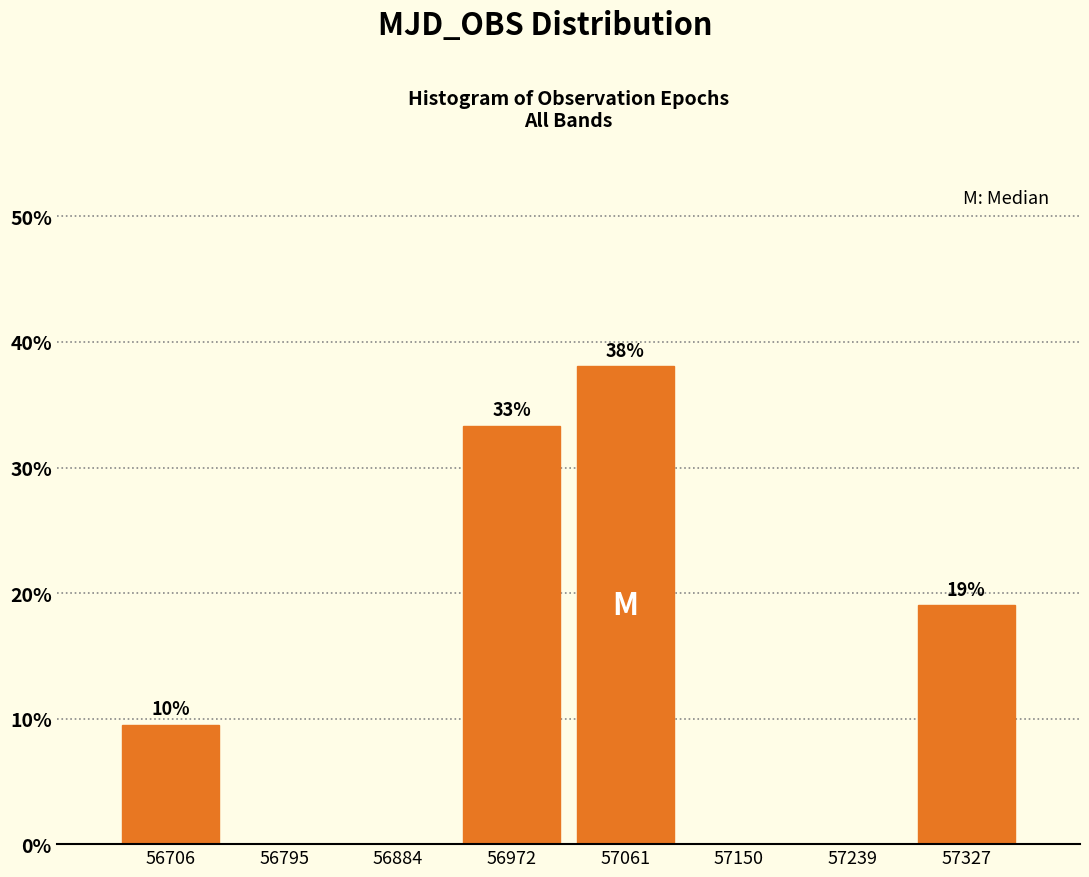

Over which range of the x-axis is the bar tallest?

57020 to 57110